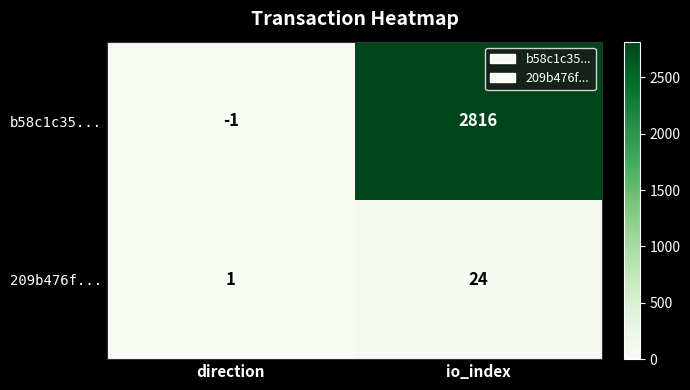

Reading left to right, extract all data points from this chart.

b58c1c35...: direction=-1	io_index=2816
209b476f...: direction=1	io_index=24